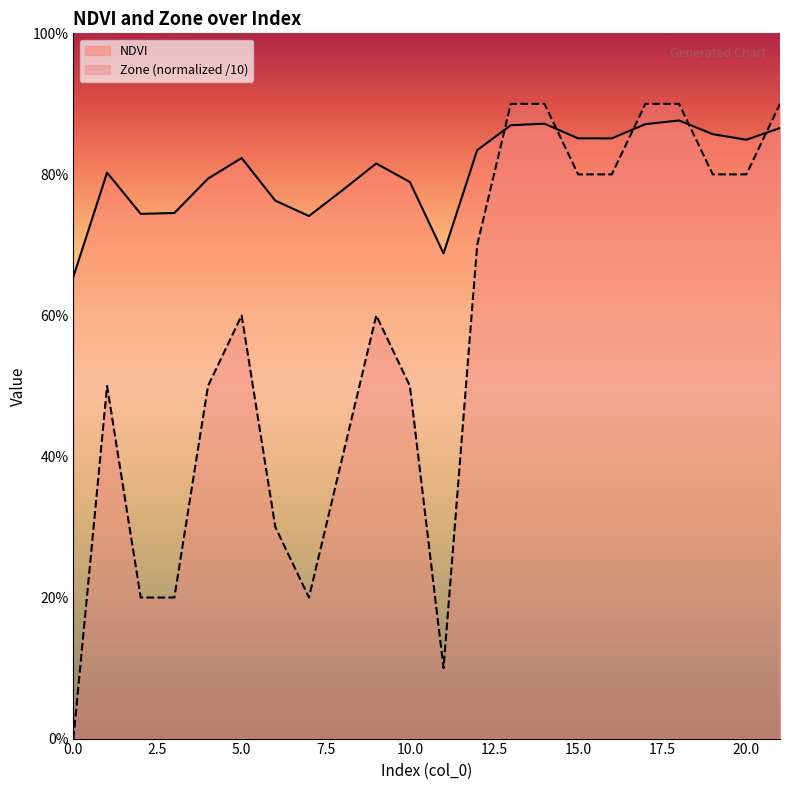

What is the average value of the NDVI series?

0.8